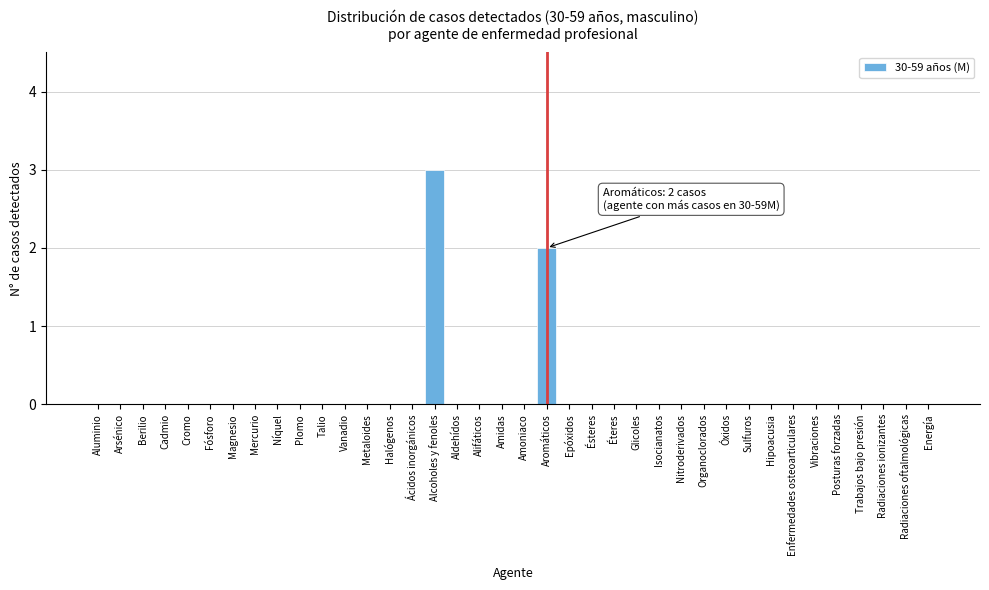

The chart shows a value of 0 at Fósforo. True or false?

True